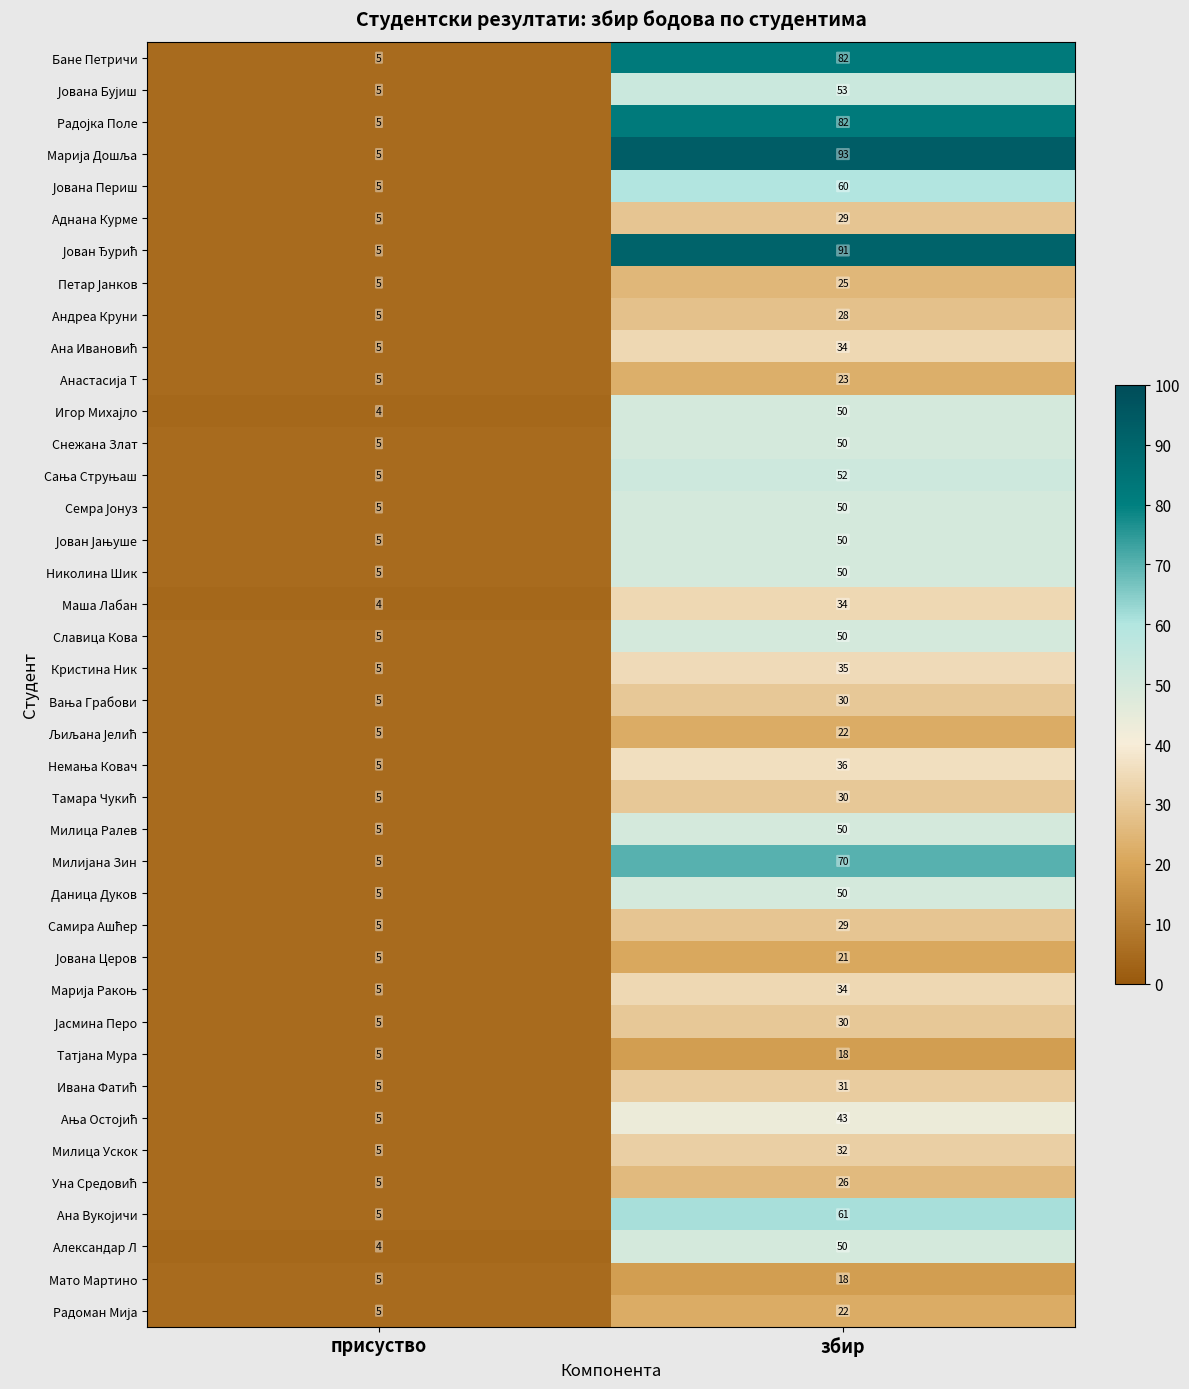

What is the sum of the Милица Ускок values at присуство and збир?

37